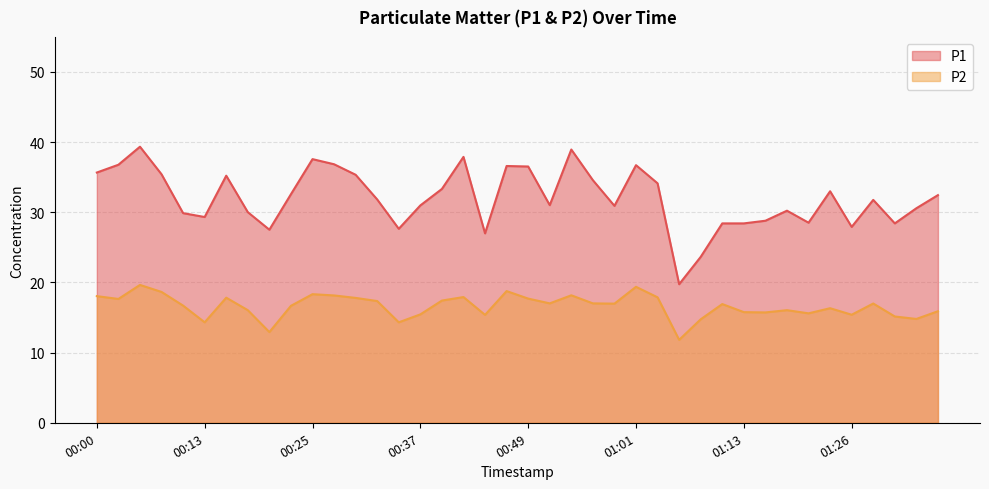

Is the value of P1 at 00:15 greater than the value of P2 at 00:00?

Yes